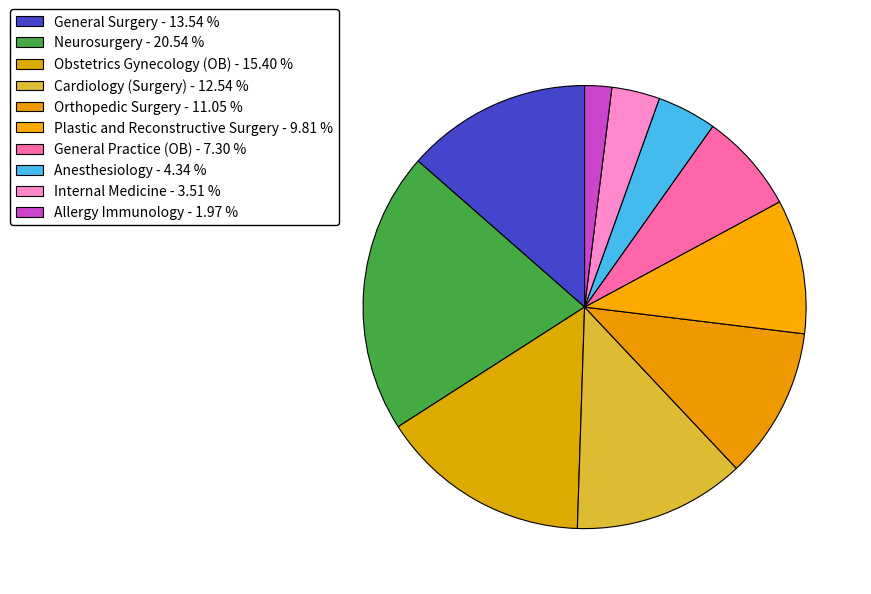

What is the smallest slice in the pie chart?

Allergy Immunology